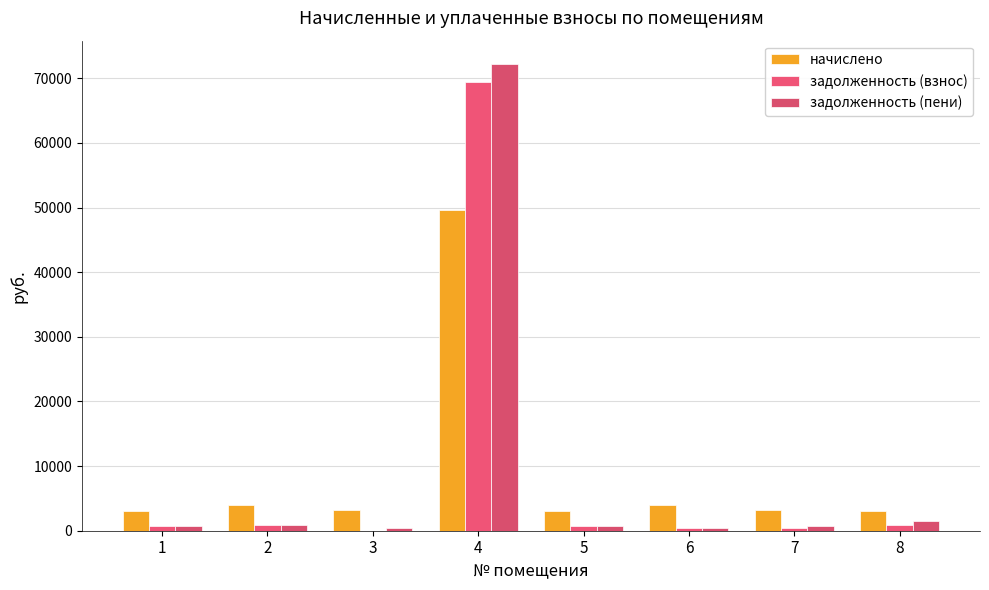

Where does the задолженность (пени) series first go above 720?

2